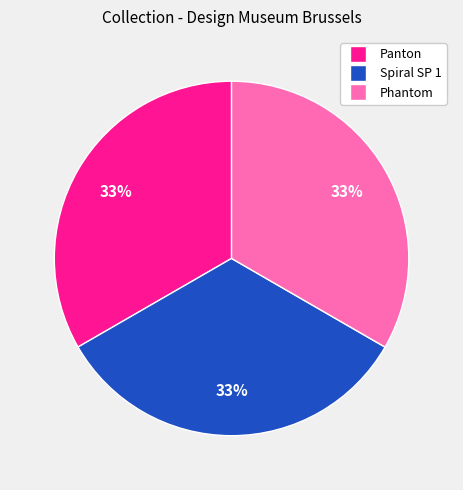

Do Phantom and Panton together represent more than half of the pie?

Yes